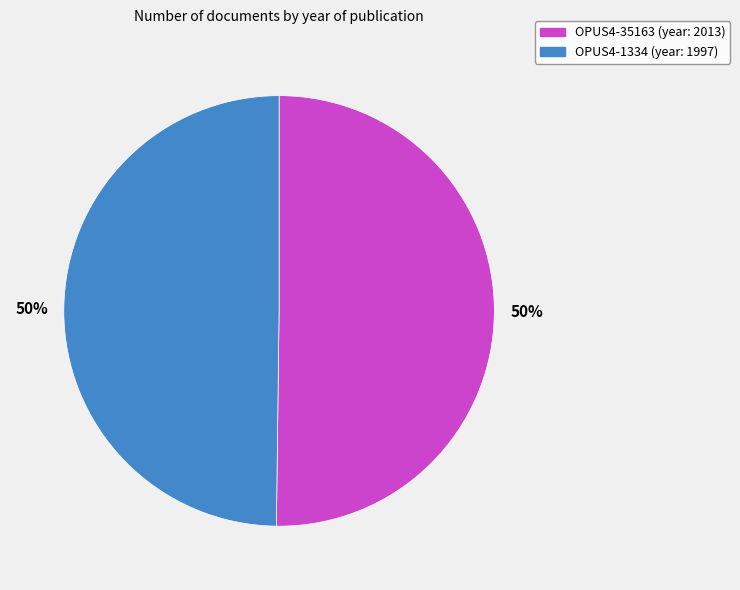

To the nearest percent, what is the combined percentage of OPUS4-35163 and OPUS4-1334?

100%